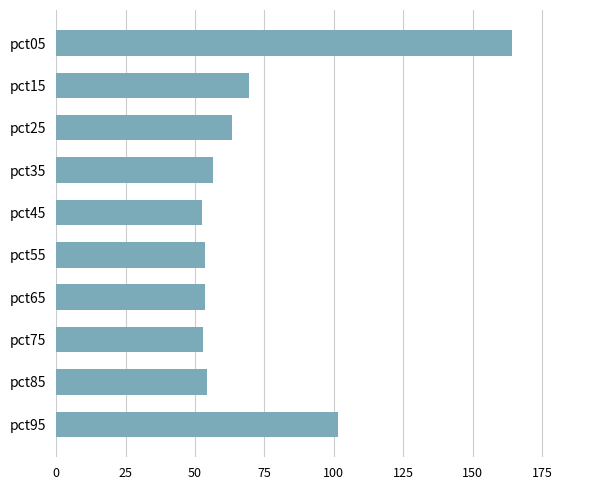

Which has a higher value, pct45 or pct95?

pct95